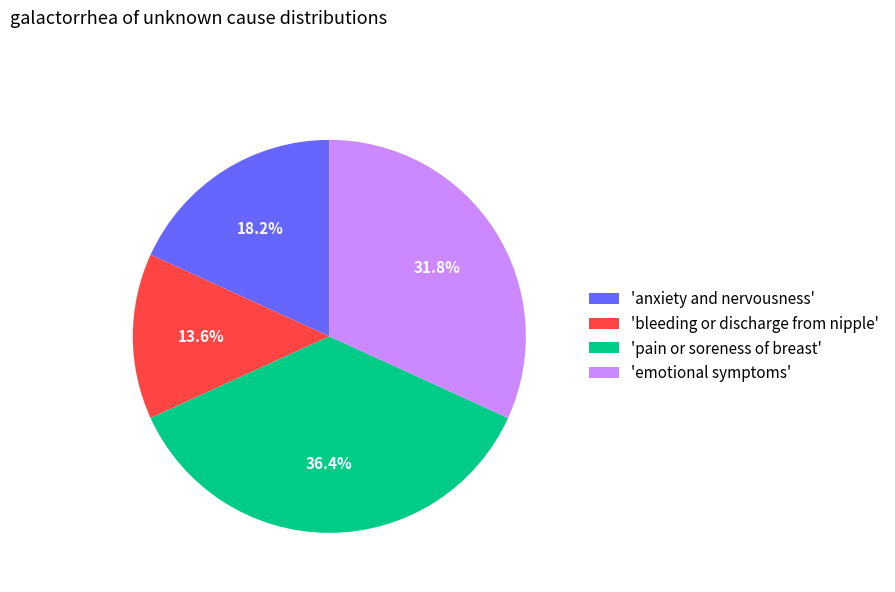

Is there any slice that represents more than half of the pie?

No